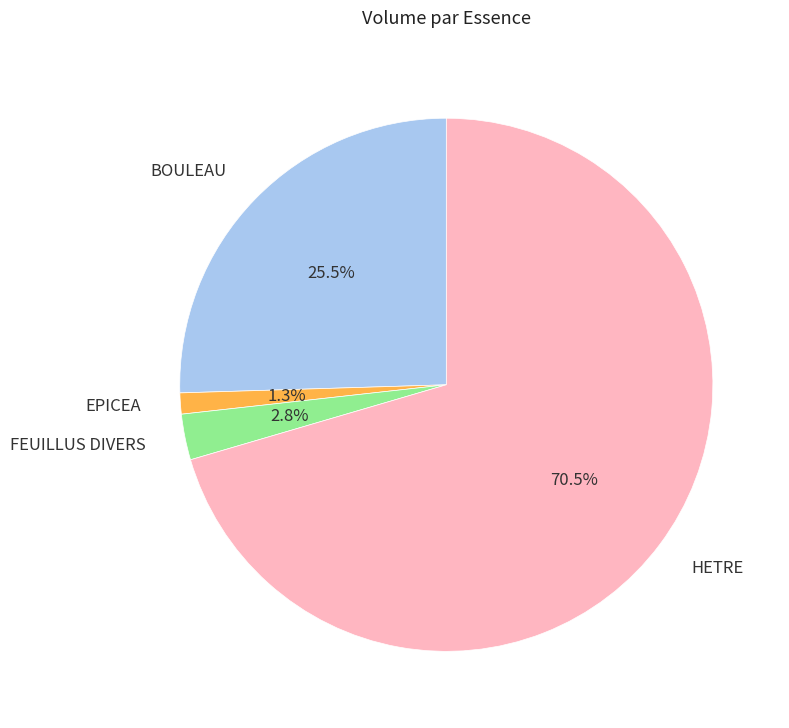

How many segments does this pie chart have?

4